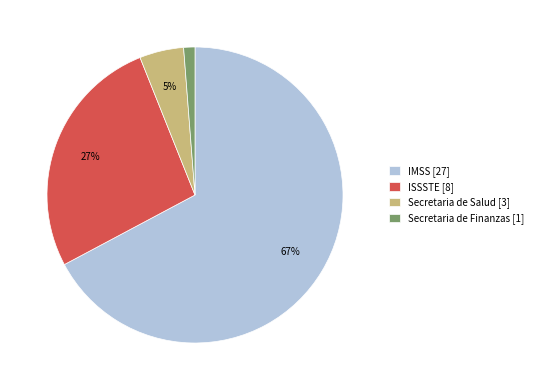

Which slice is the smallest?

Secretaria de Finanzas [1]